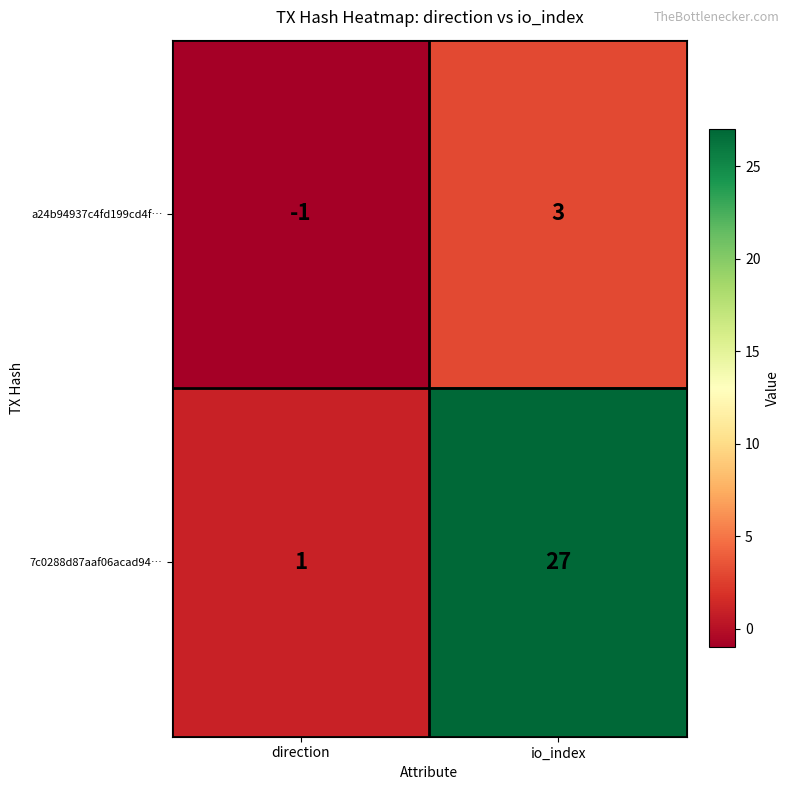

Which series changed the most between direction and io_index?

7c0288d87aaf06acad94…